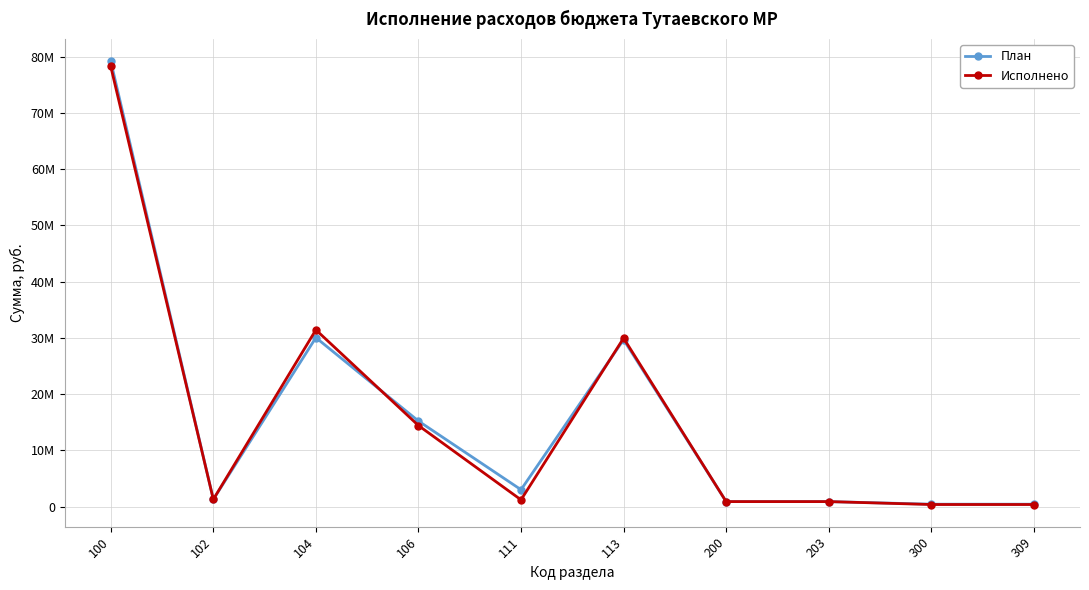

Is this an area chart (filled region under the line)?

No